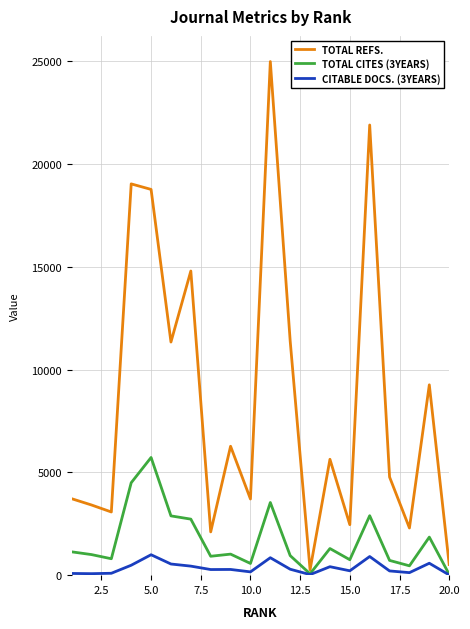

What is the greatest value displayed?

24994